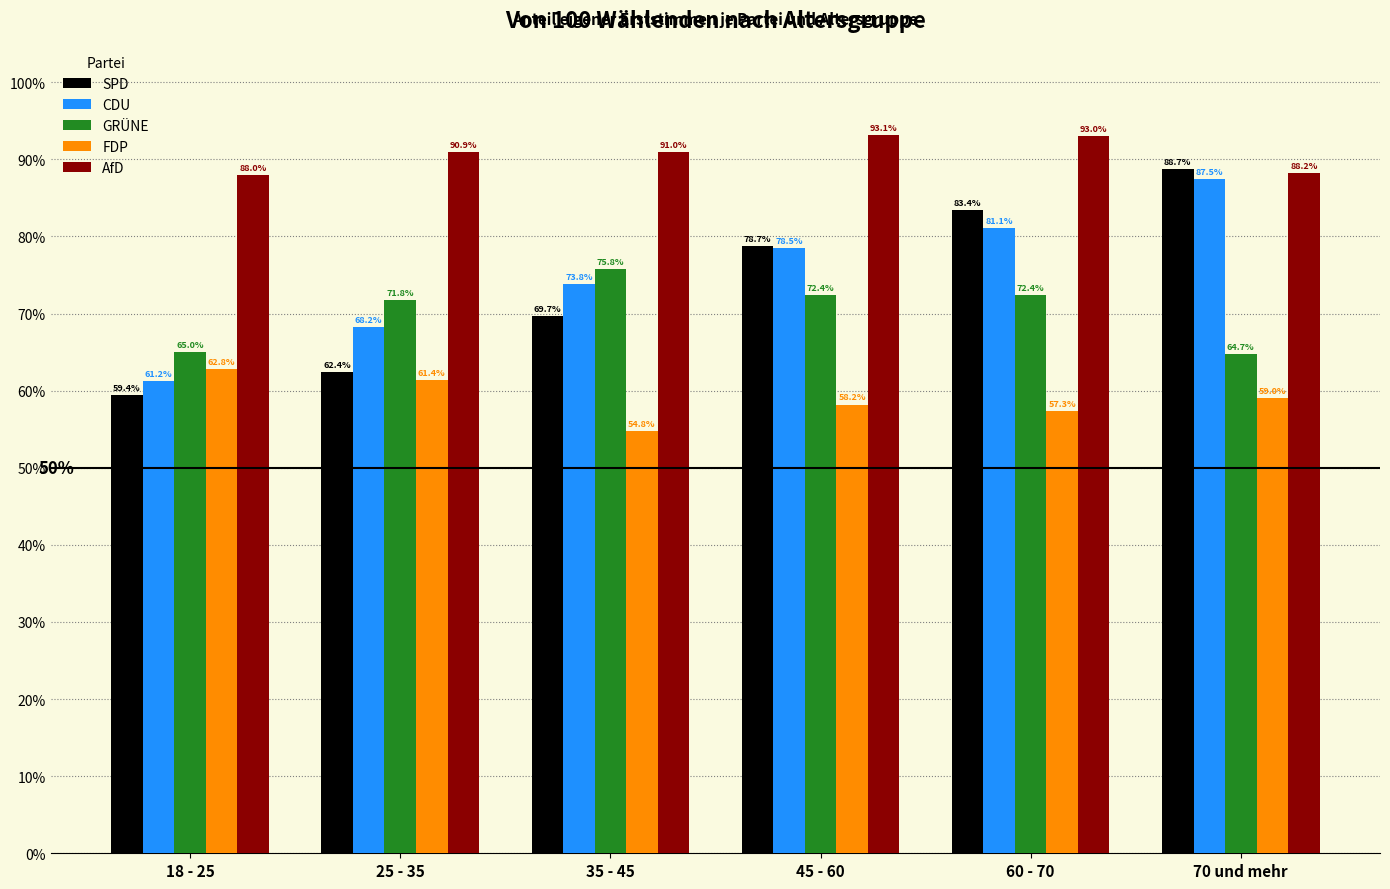

Reading right to left, extract all data points from this chart.

SPD: 88.7	83.4	78.7	69.7	62.4	59.4
CDU: 87.5	81.1	78.5	73.8	68.2	61.2
GRÜNE: 64.7	72.4	72.4	75.8	71.8	65.0
FDP: 59.0	57.3	58.2	54.8	61.4	62.8
AfD: 88.2	93.0	93.1	91.0	90.9	88.0